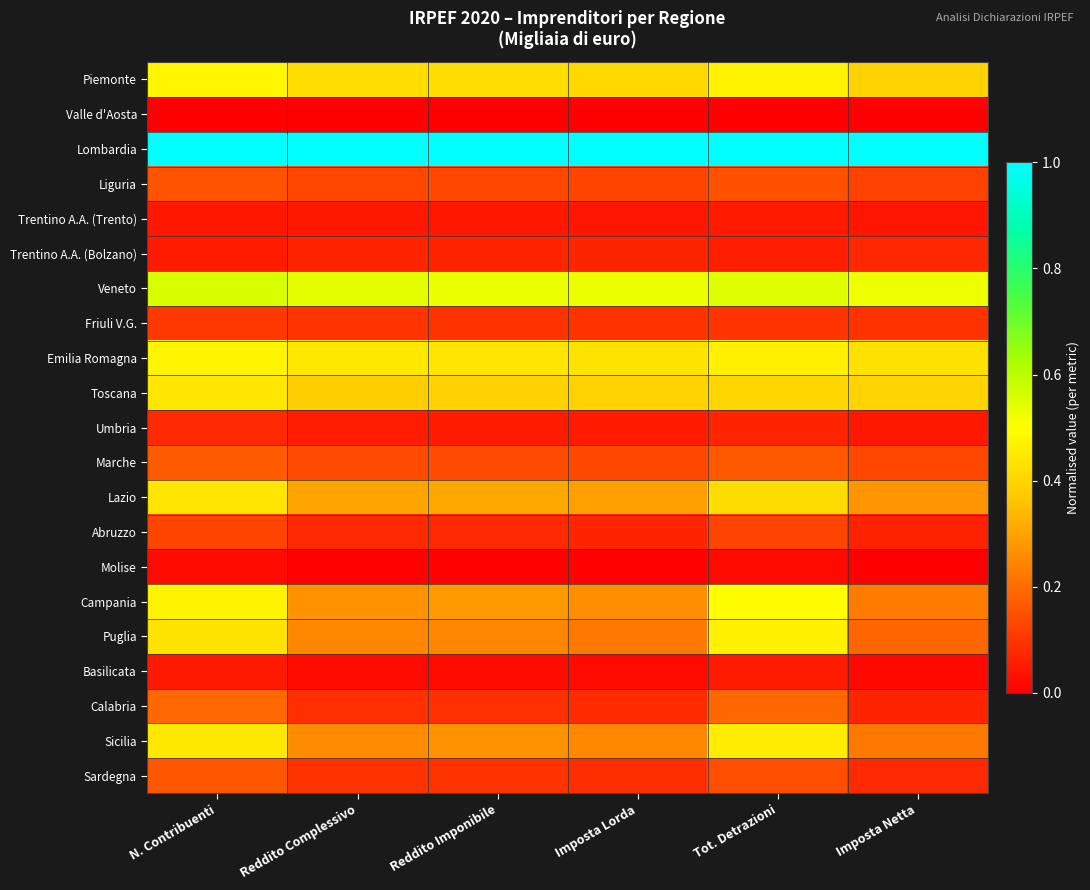

Reading right to left, extract all data points from this chart.

Piemonte: Imposta Netta=0.4	Tot. Detrazioni=0.5	Imposta Lorda=0.4	Reddito Imponibile=0.4	Reddito Complessivo=0.4	N. Contribuenti=0.5
Valle d'Aosta: Imposta Netta=0.0	Tot. Detrazioni=0.0	Imposta Lorda=0.0	Reddito Imponibile=0.0	Reddito Complessivo=0.0	N. Contribuenti=0.0
Lombardia: Imposta Netta=1.0	Tot. Detrazioni=1.0	Imposta Lorda=1.0	Reddito Imponibile=1.0	Reddito Complessivo=1.0	N. Contribuenti=1.0
Liguria: Imposta Netta=0.1	Tot. Detrazioni=0.1	Imposta Lorda=0.1	Reddito Imponibile=0.1	Reddito Complessivo=0.1	N. Contribuenti=0.2
Trentino A.A. (Trento): Imposta Netta=0.0	Tot. Detrazioni=0.0	Imposta Lorda=0.0	Reddito Imponibile=0.0	Reddito Complessivo=0.0	N. Contribuenti=0.0
Trentino A.A. (Bolzano): Imposta Netta=0.1	Tot. Detrazioni=0.1	Imposta Lorda=0.1	Reddito Imponibile=0.1	Reddito Complessivo=0.1	N. Contribuenti=0.1
Veneto: Imposta Netta=0.5	Tot. Detrazioni=0.5	Imposta Lorda=0.5	Reddito Imponibile=0.5	Reddito Complessivo=0.5	N. Contribuenti=0.6
Friuli V.G.: Imposta Netta=0.1	Tot. Detrazioni=0.1	Imposta Lorda=0.1	Reddito Imponibile=0.1	Reddito Complessivo=0.1	N. Contribuenti=0.1
Emilia Romagna: Imposta Netta=0.4	Tot. Detrazioni=0.5	Imposta Lorda=0.4	Reddito Imponibile=0.4	Reddito Complessivo=0.4	N. Contribuenti=0.5
Toscana: Imposta Netta=0.4	Tot. Detrazioni=0.4	Imposta Lorda=0.4	Reddito Imponibile=0.4	Reddito Complessivo=0.4	N. Contribuenti=0.4
Umbria: Imposta Netta=0.0	Tot. Detrazioni=0.1	Imposta Lorda=0.0	Reddito Imponibile=0.1	Reddito Complessivo=0.1	N. Contribuenti=0.1
Marche: Imposta Netta=0.1	Tot. Detrazioni=0.2	Imposta Lorda=0.1	Reddito Imponibile=0.1	Reddito Complessivo=0.1	N. Contribuenti=0.2
Lazio: Imposta Netta=0.3	Tot. Detrazioni=0.4	Imposta Lorda=0.3	Reddito Imponibile=0.3	Reddito Complessivo=0.3	N. Contribuenti=0.4
Abruzzo: Imposta Netta=0.1	Tot. Detrazioni=0.1	Imposta Lorda=0.1	Reddito Imponibile=0.1	Reddito Complessivo=0.1	N. Contribuenti=0.1
Molise: Imposta Netta=0.0	Tot. Detrazioni=0.0	Imposta Lorda=0.0	Reddito Imponibile=0.0	Reddito Complessivo=0.0	N. Contribuenti=0.0
Campania: Imposta Netta=0.2	Tot. Detrazioni=0.5	Imposta Lorda=0.3	Reddito Imponibile=0.3	Reddito Complessivo=0.3	N. Contribuenti=0.5
Puglia: Imposta Netta=0.2	Tot. Detrazioni=0.5	Imposta Lorda=0.2	Reddito Imponibile=0.2	Reddito Complessivo=0.2	N. Contribuenti=0.4
Basilicata: Imposta Netta=0.0	Tot. Detrazioni=0.1	Imposta Lorda=0.0	Reddito Imponibile=0.0	Reddito Complessivo=0.0	N. Contribuenti=0.0
Calabria: Imposta Netta=0.1	Tot. Detrazioni=0.2	Imposta Lorda=0.1	Reddito Imponibile=0.1	Reddito Complessivo=0.1	N. Contribuenti=0.2
Sicilia: Imposta Netta=0.2	Tot. Detrazioni=0.5	Imposta Lorda=0.3	Reddito Imponibile=0.3	Reddito Complessivo=0.3	N. Contribuenti=0.4
Sardegna: Imposta Netta=0.1	Tot. Detrazioni=0.1	Imposta Lorda=0.1	Reddito Imponibile=0.1	Reddito Complessivo=0.1	N. Contribuenti=0.2